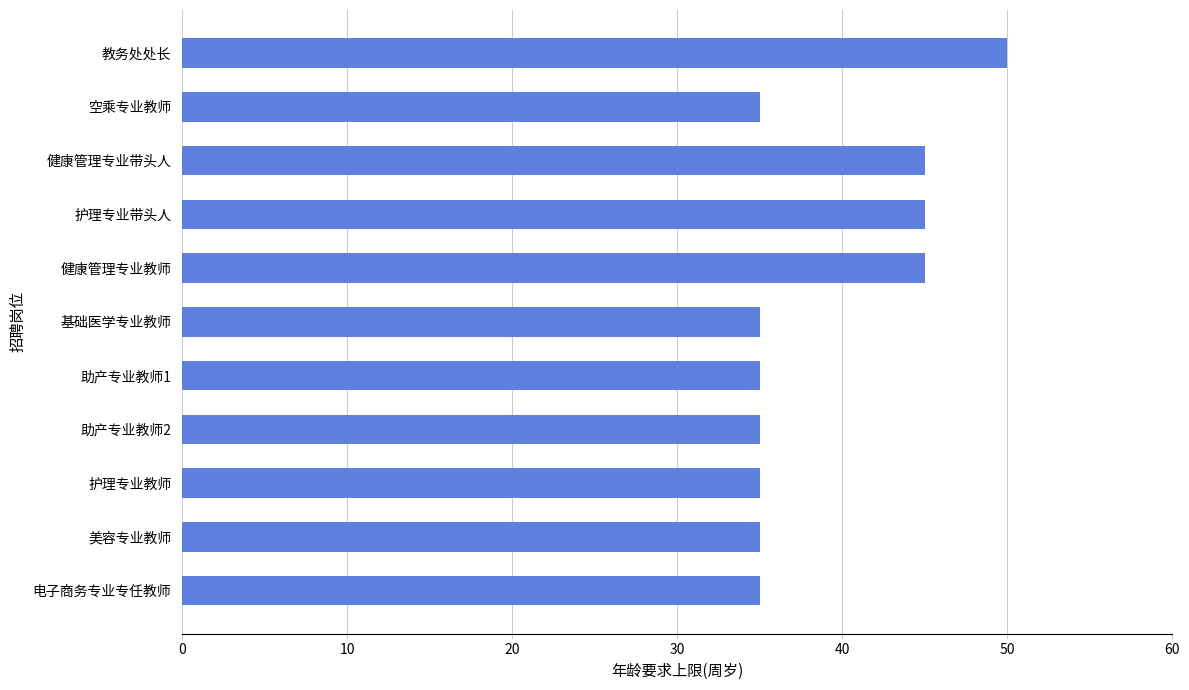

What is the sum of the values at 助产专业教师1 and 教务处处长?

85